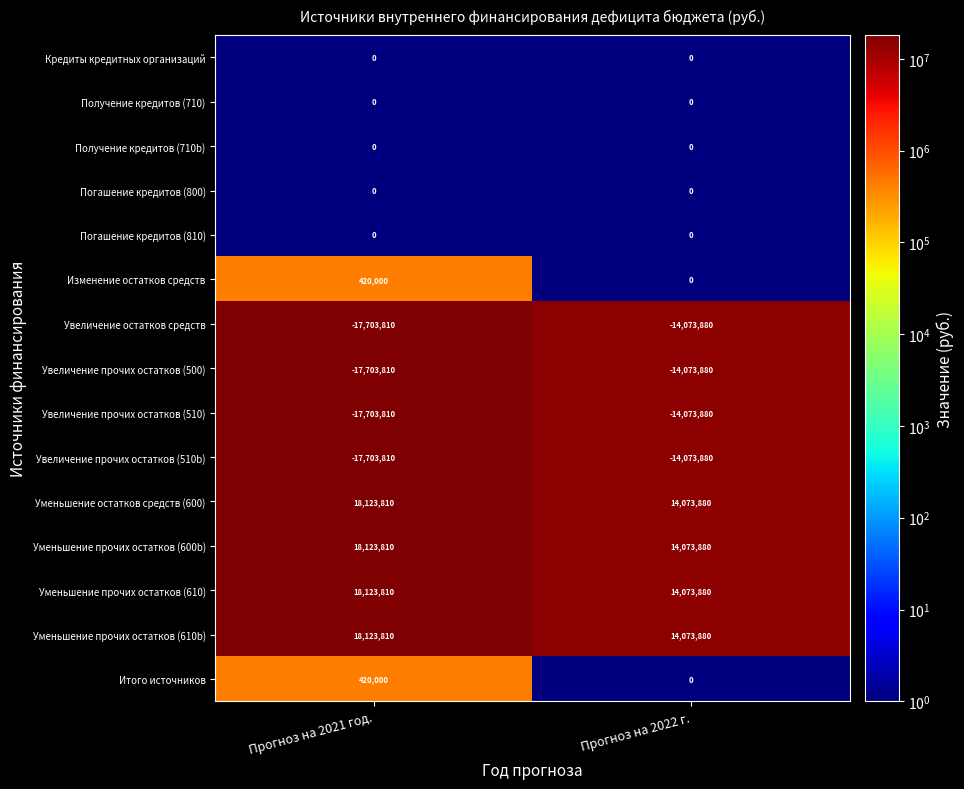

Reading left to right, what are all the values shown in this chart?

Кредиты кредитных организаций: 0	0
Получение кредитов (710): 0	0
Получение кредитов (710b): 0	0
Погашение кредитов (800): 0	0
Погашение кредитов (810): 0	0
Изменение остатков средств: 420000	0
Увеличение остатков средств: -17703810	-14073880
Увеличение прочих остатков (500): -17703810	-14073880
Увеличение прочих остатков (510): -17703810	-14073880
Увеличение прочих остатков (510b): -17703810	-14073880
Уменьшение остатков средств (600): 18123810	14073880
Уменьшение прочих остатков (600b): 18123810	14073880
Уменьшение прочих остатков (610): 18123810	14073880
Уменьшение прочих остатков (610b): 18123810	14073880
Итого источников: 420000	0